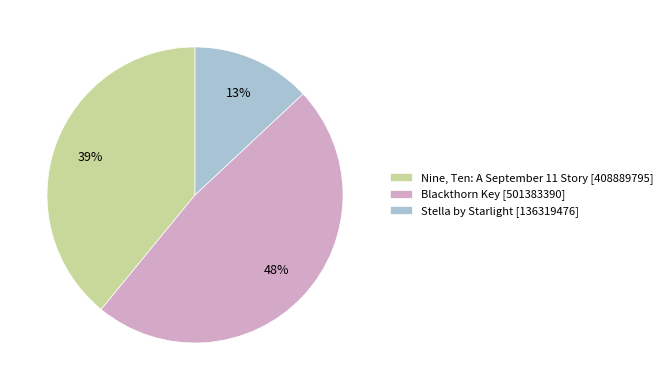

Do Nine, Ten: A September 11 Story and Stella by Starlight together represent more than half of the pie?

Yes